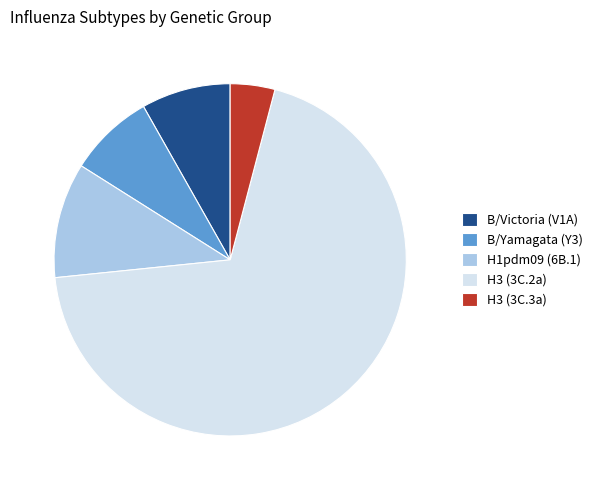

Do H3 (3C.2a) and B/Victoria (V1A) together represent more than half of the pie?

Yes